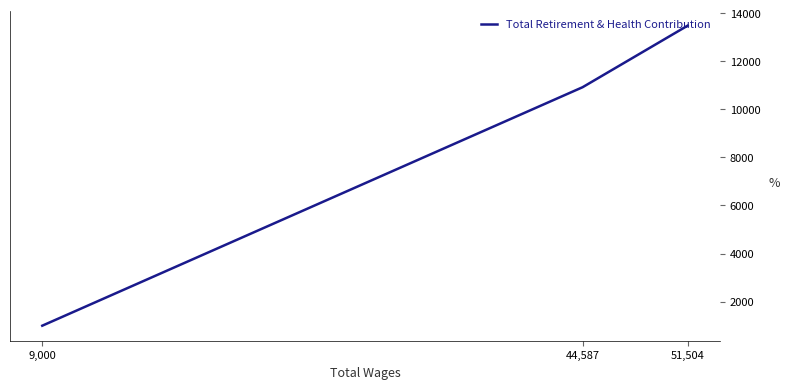

What is the greatest value displayed?

13480